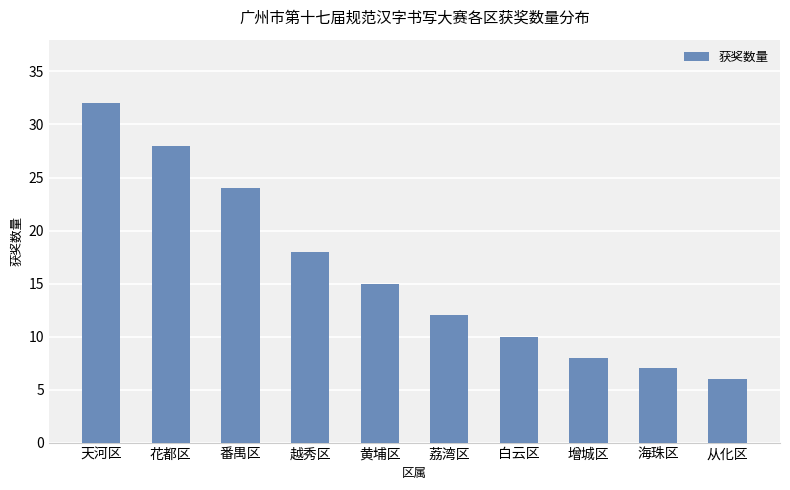

Between 从化区 and 黄埔区, which is larger?

黄埔区